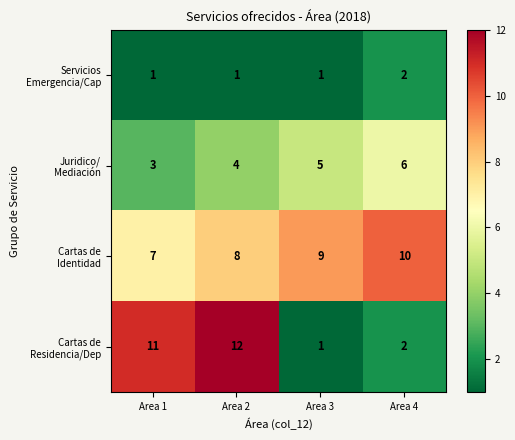

What is the difference between the highest and lowest values at Area 3?

8